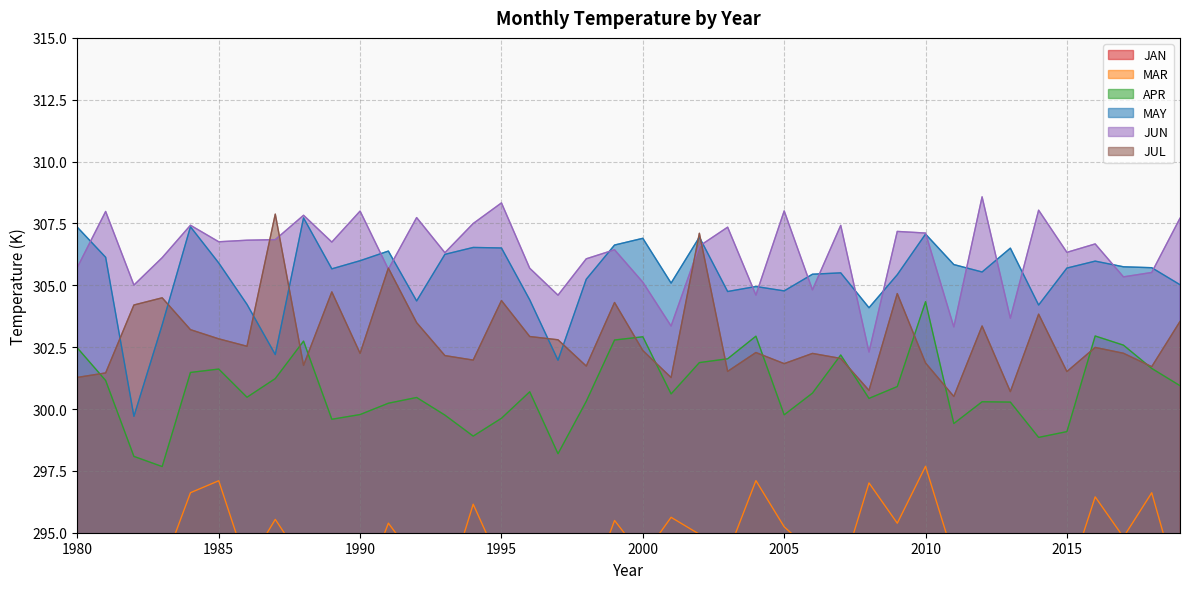

Does the chart have visible grid lines?

Yes